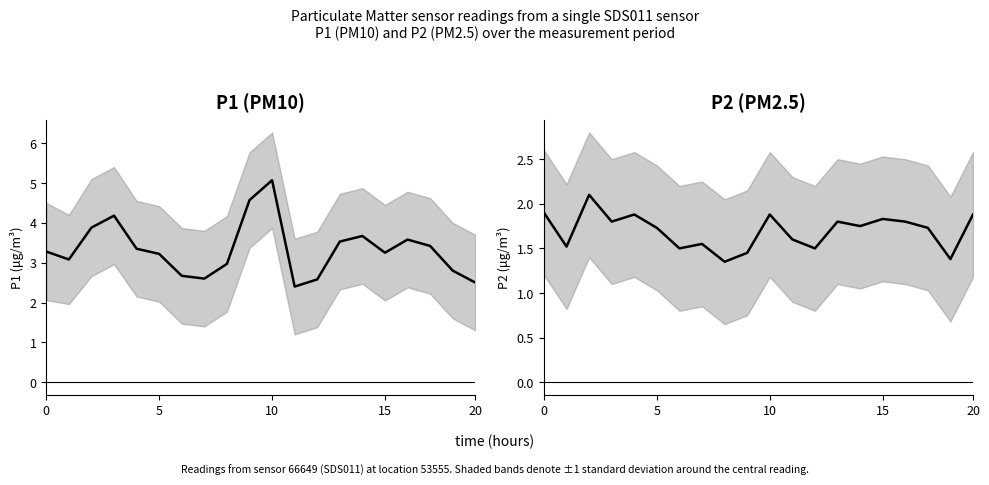

Rank the series by their maximum value, from lowest to highest.

P2, P1